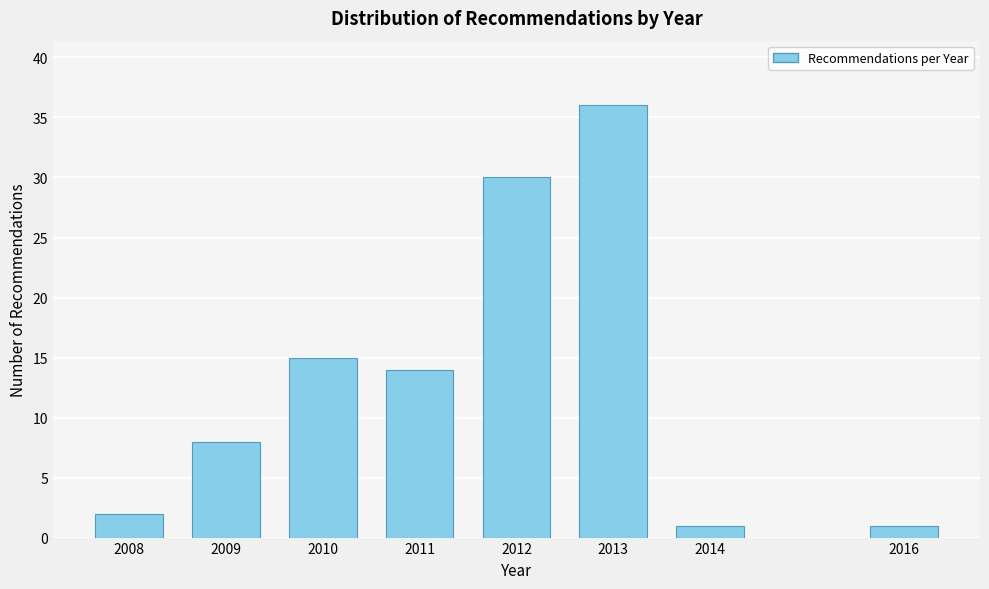

Reading left to right, list all the values displayed in this chart.

2008=2	2009=8	2010=15	2011=14	2012=30	2013=36	2014=1	2016=1